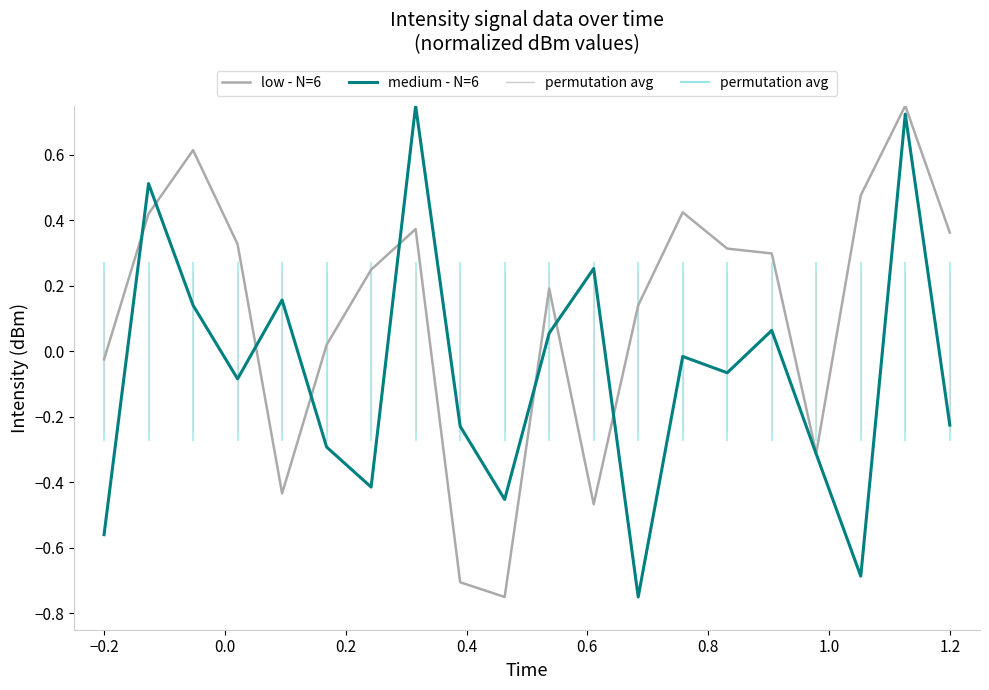

Which series has the largest total across all categories?

low - N=6